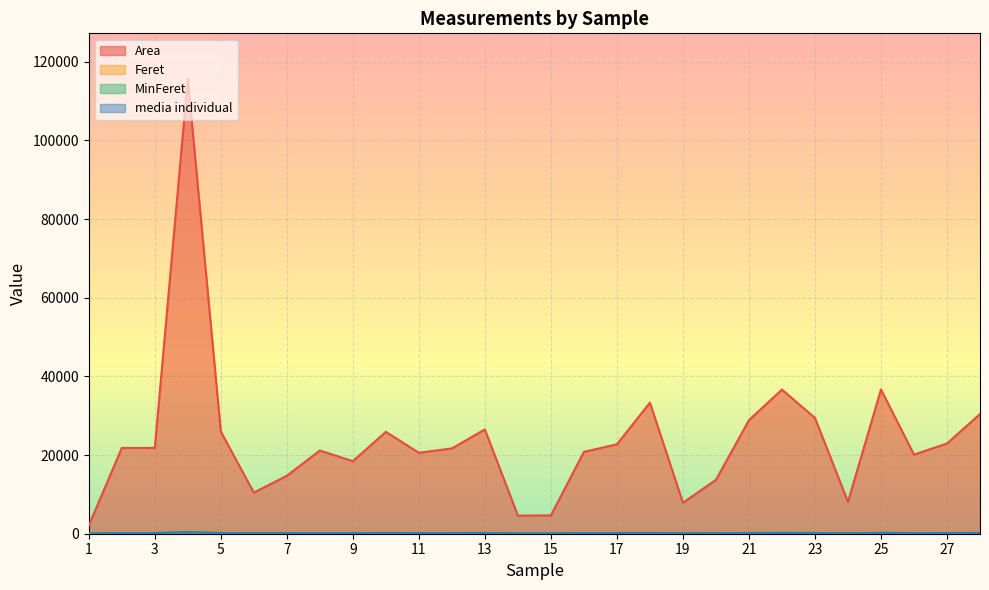

What is the value of the Feret point at the 20th from the left?

139.7